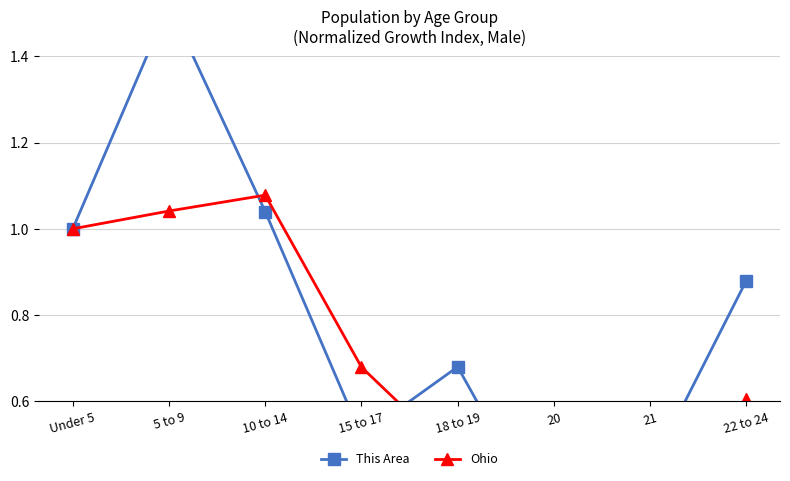

What is the sum of the This Area values at 21 and 18 to 19?

1.1